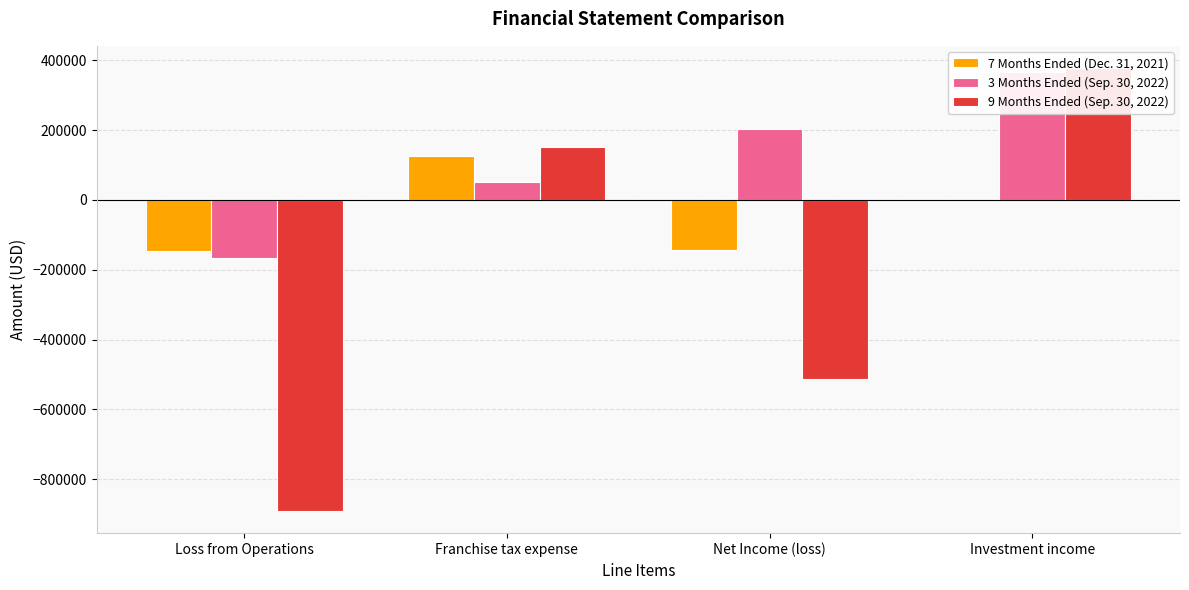

Which series has the largest range (max minus min)?

9 Months Ended (Sep. 30, 2022)